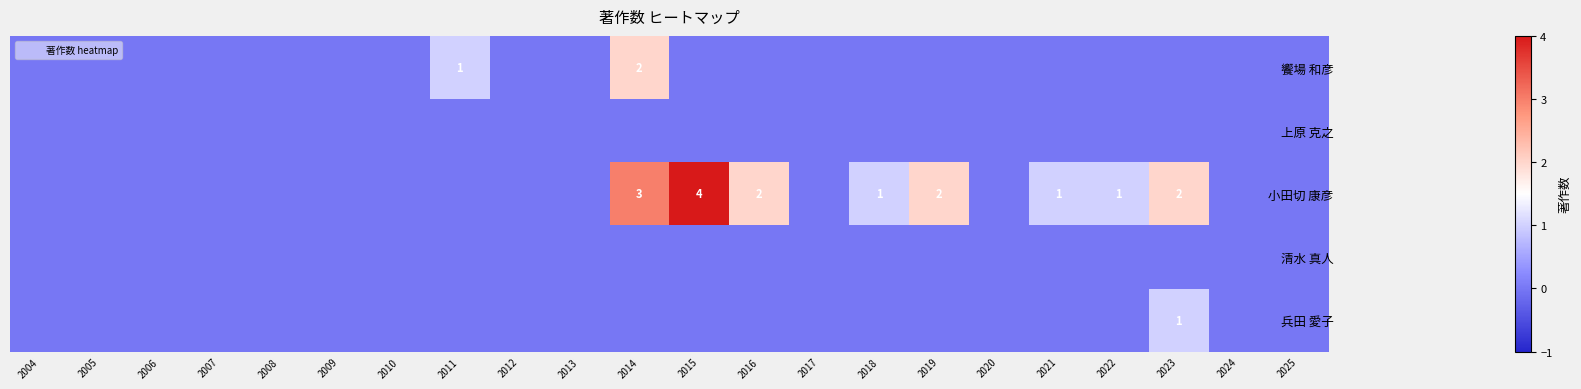

What is the total value across all series at 2018?

1